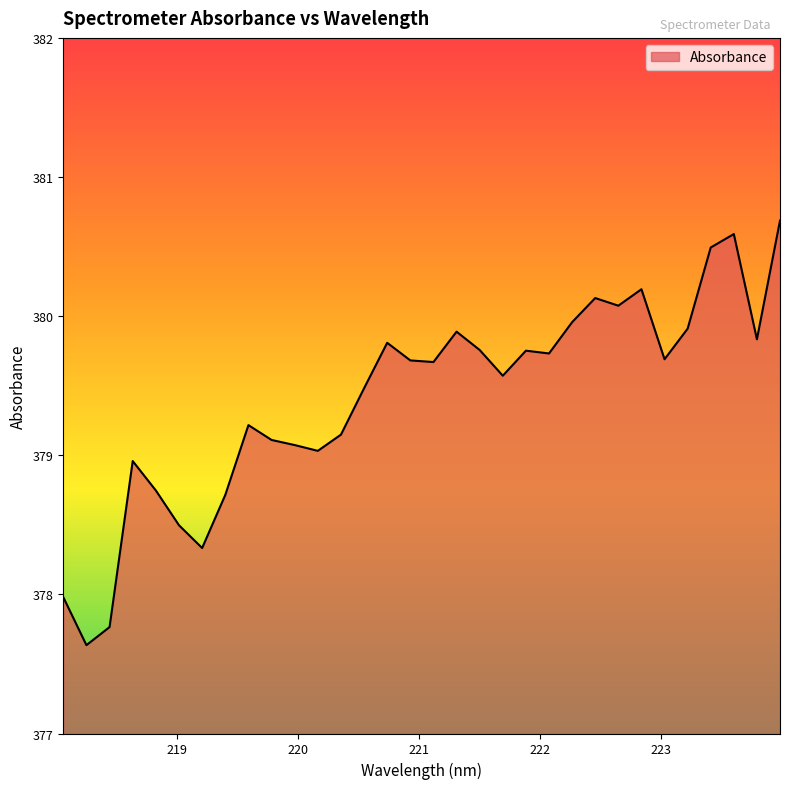

What is the greatest value displayed?

380.7